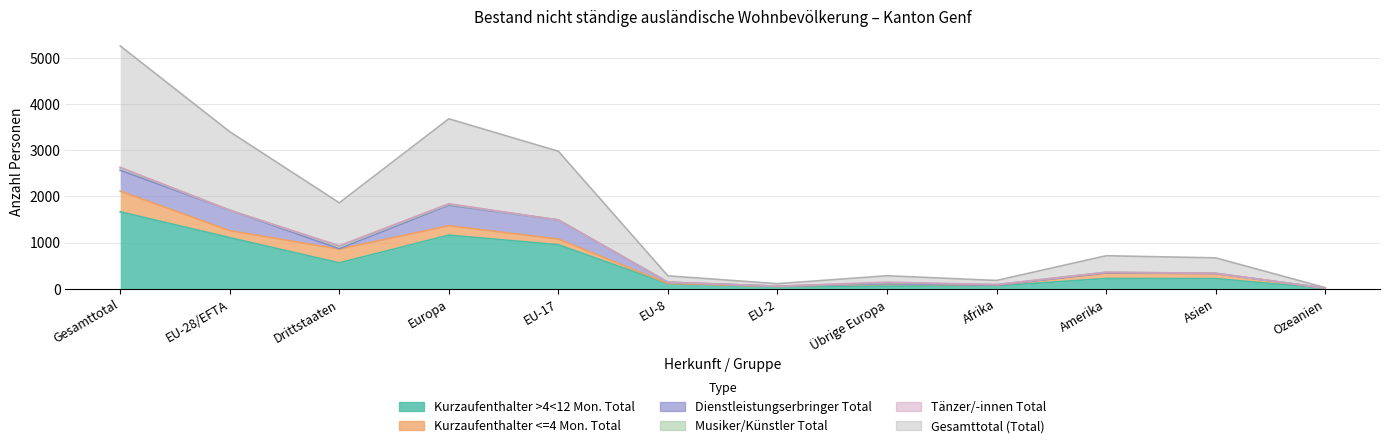

The Gesamttotal (Total) series shows 2633 at Gesamttotal. True or false?

True